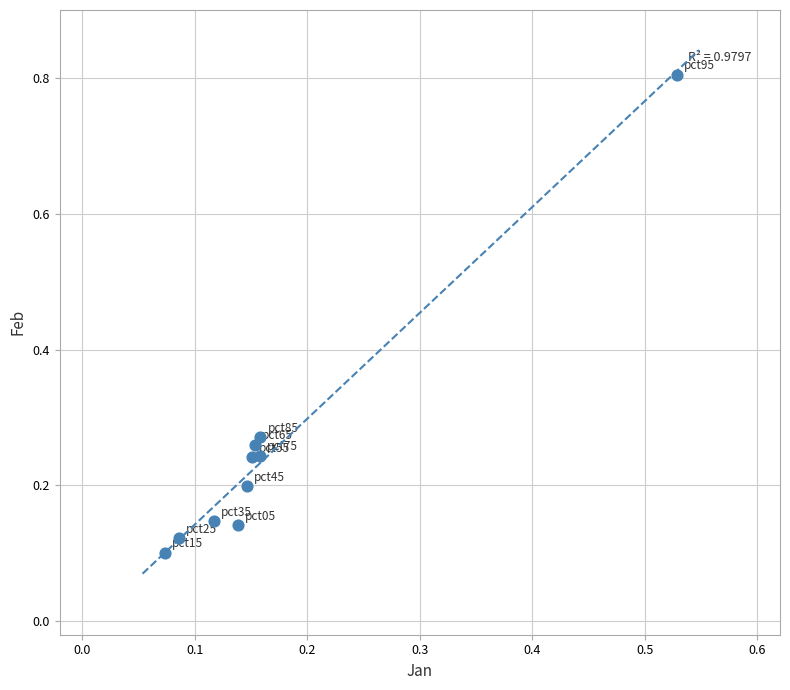

What is the range of X values (max minus min)?

0.5